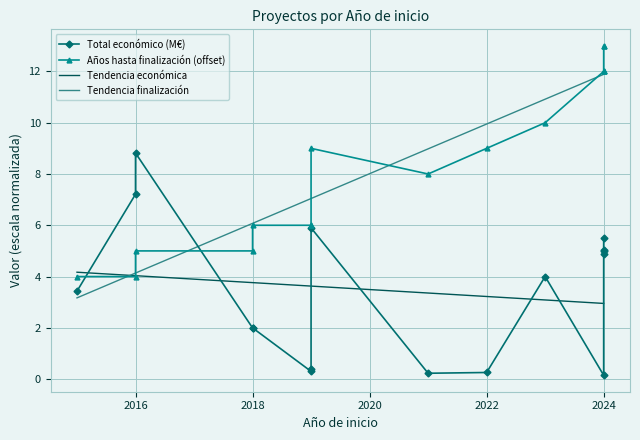

How many interior local valleys does the Total económico (M€) series have?

4